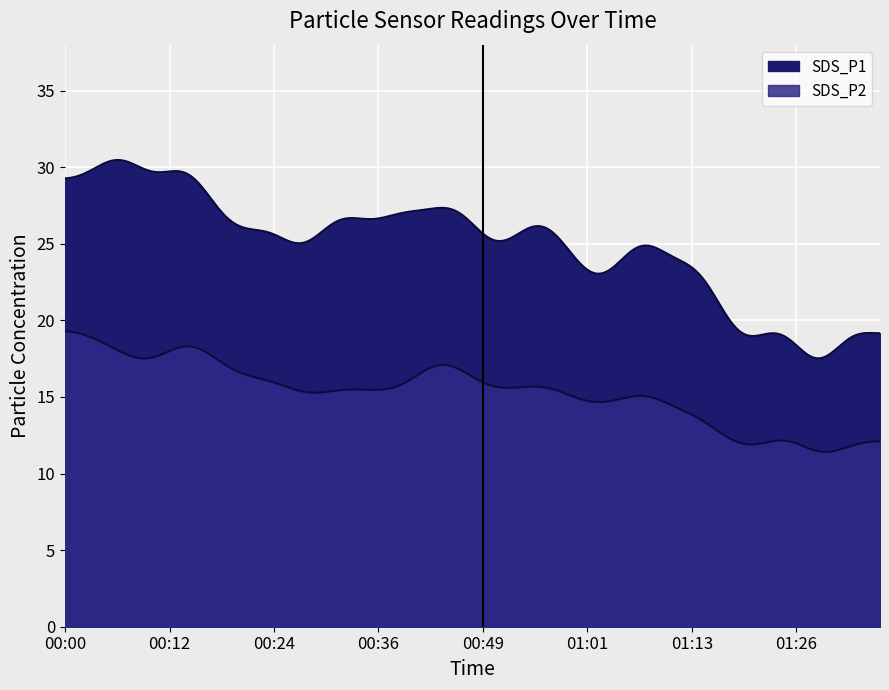

At which label does SDS_P1 first exceed 26?

00:00